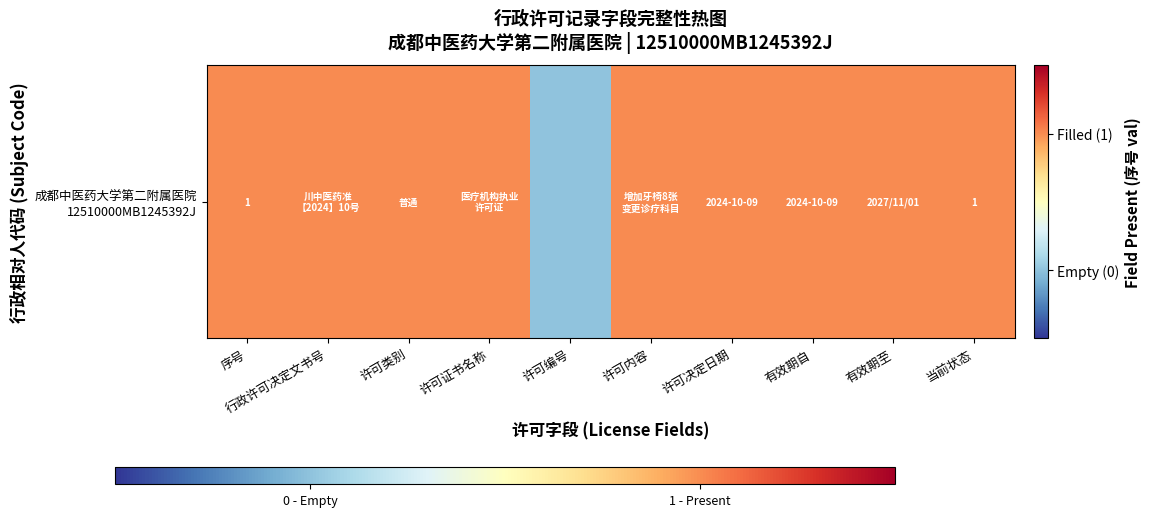

Reading left to right, transcribe all the data shown in this chart.

序号=1	行政许可决定文书号=1	许可类别=1	许可证书名称=1	许可编号=0	许可内容=1	许可决定日期=1	有效期自=1	有效期至=1	当前状态=1